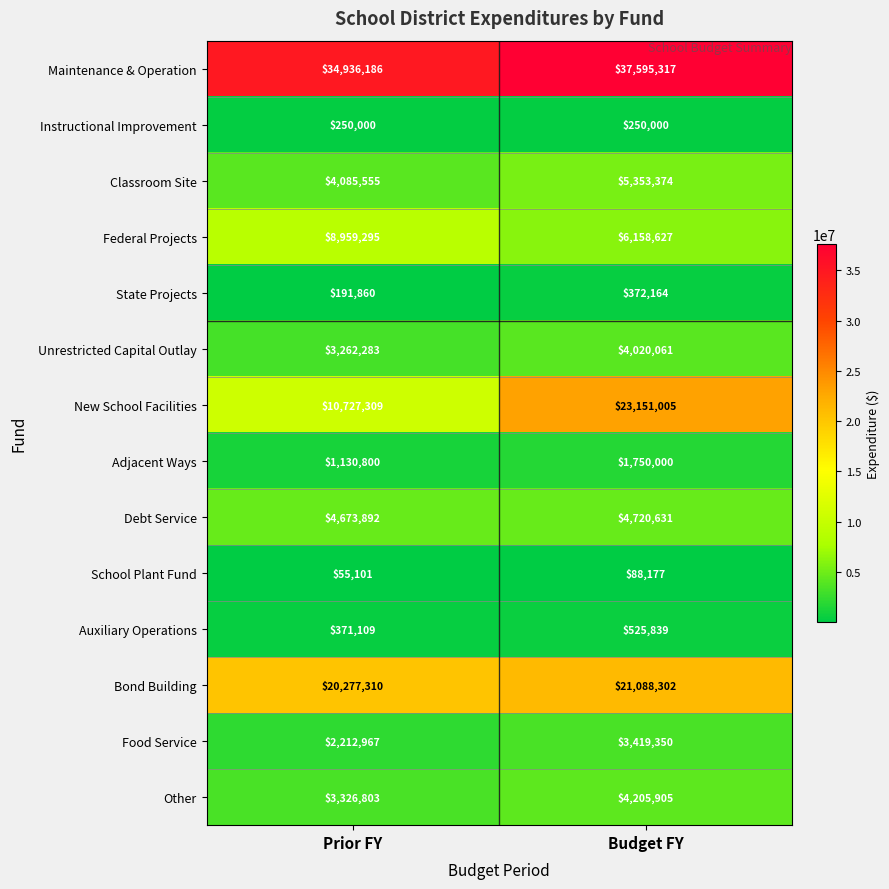

How many data points does each series have?

2